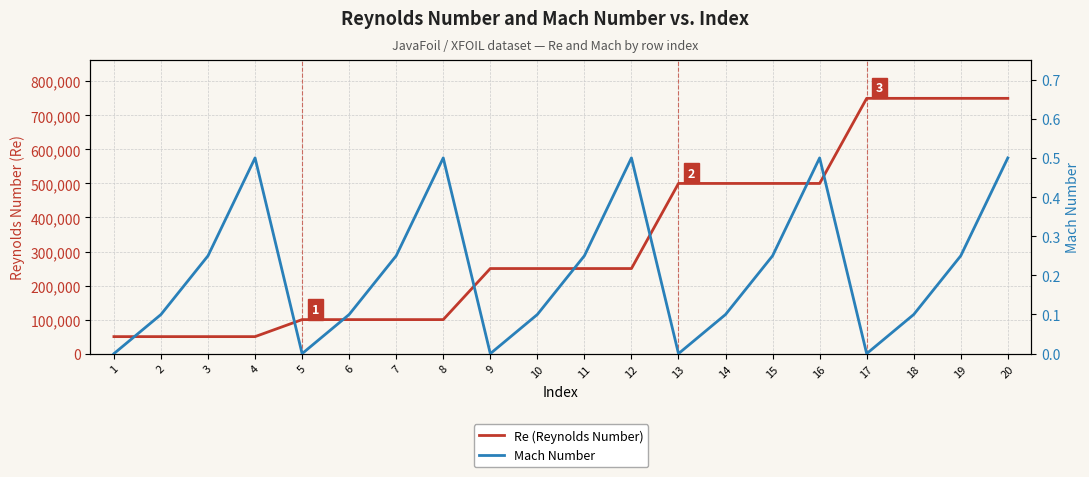

How many lines are shown in the chart?

2